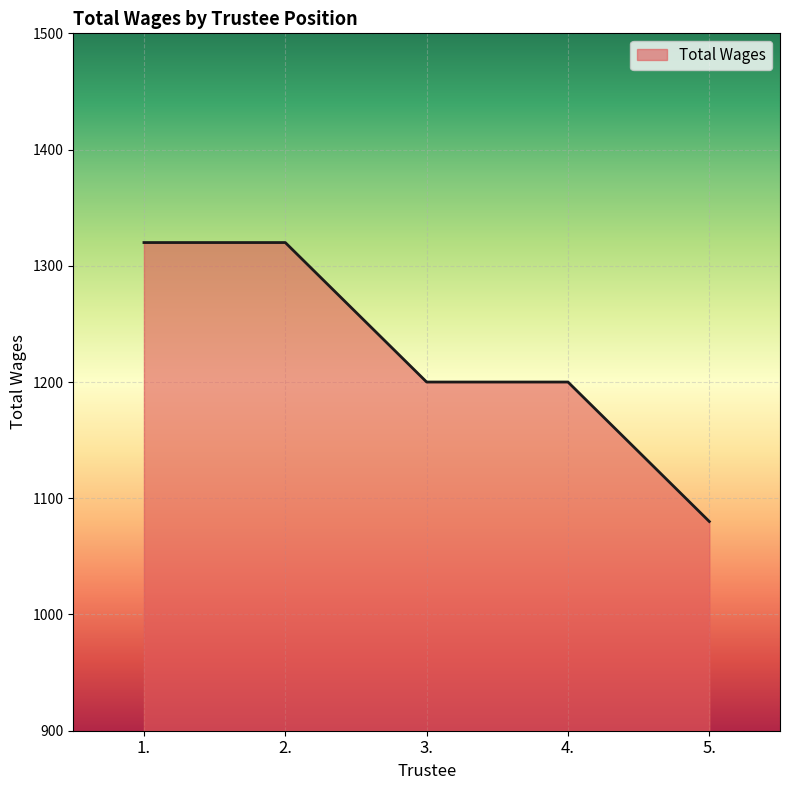

What is the sum of the values at 3. and 1.?

2520